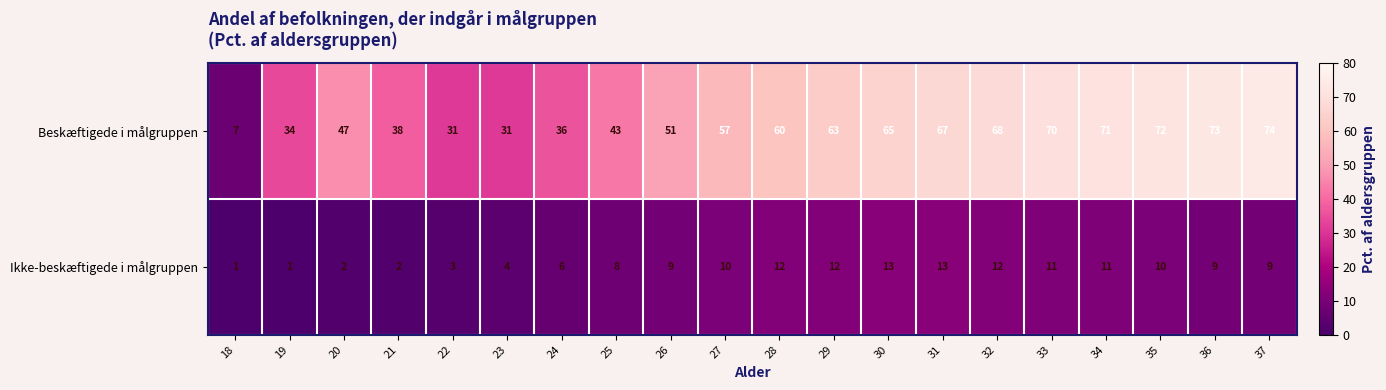

How many distinct data groups are displayed?

2